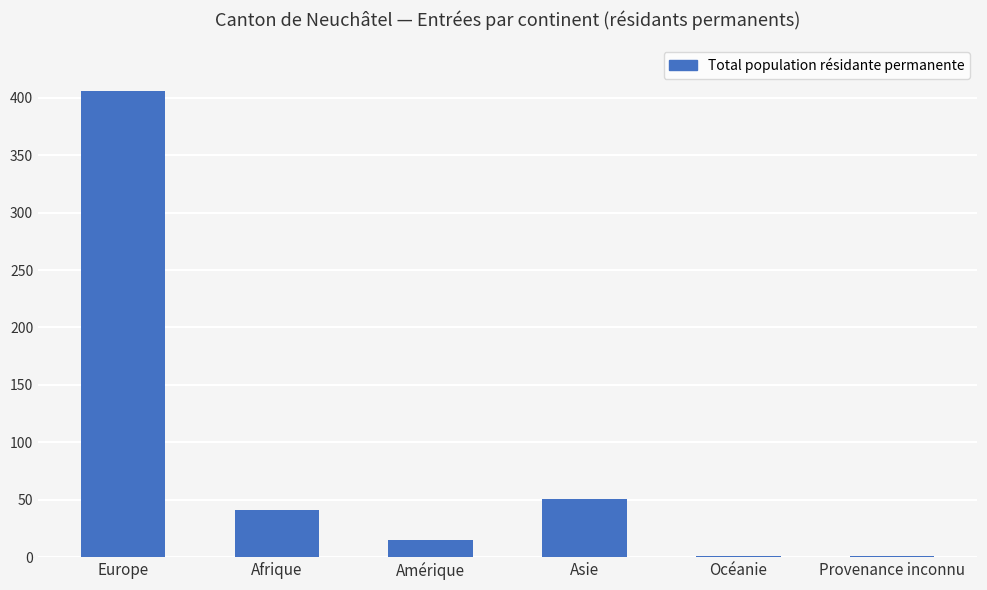

What is the difference between the values at Océanie and Afrique?

40